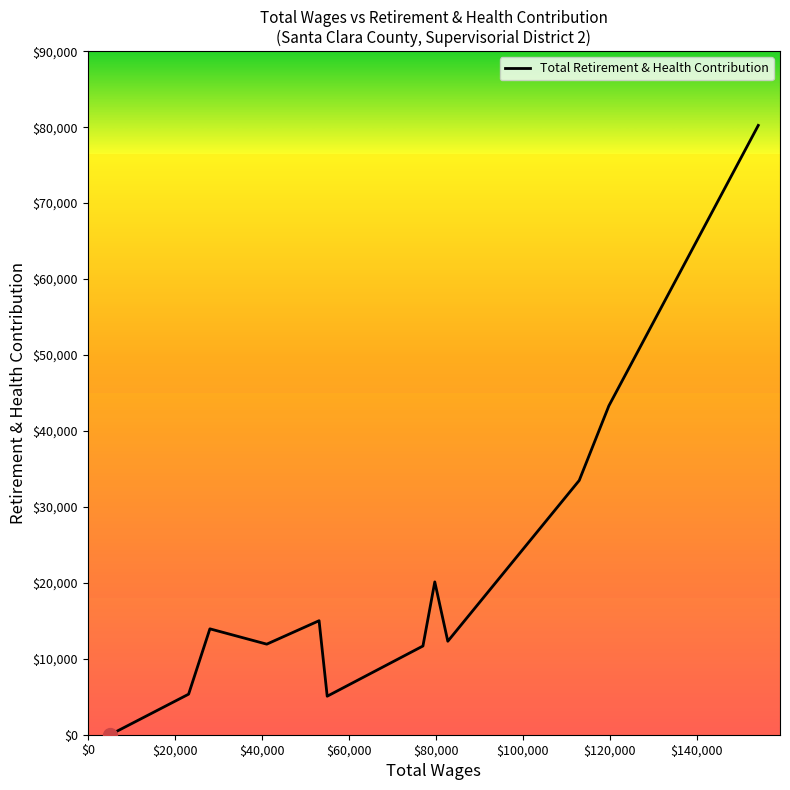

What is the difference between the maximum and minimum values?

80229